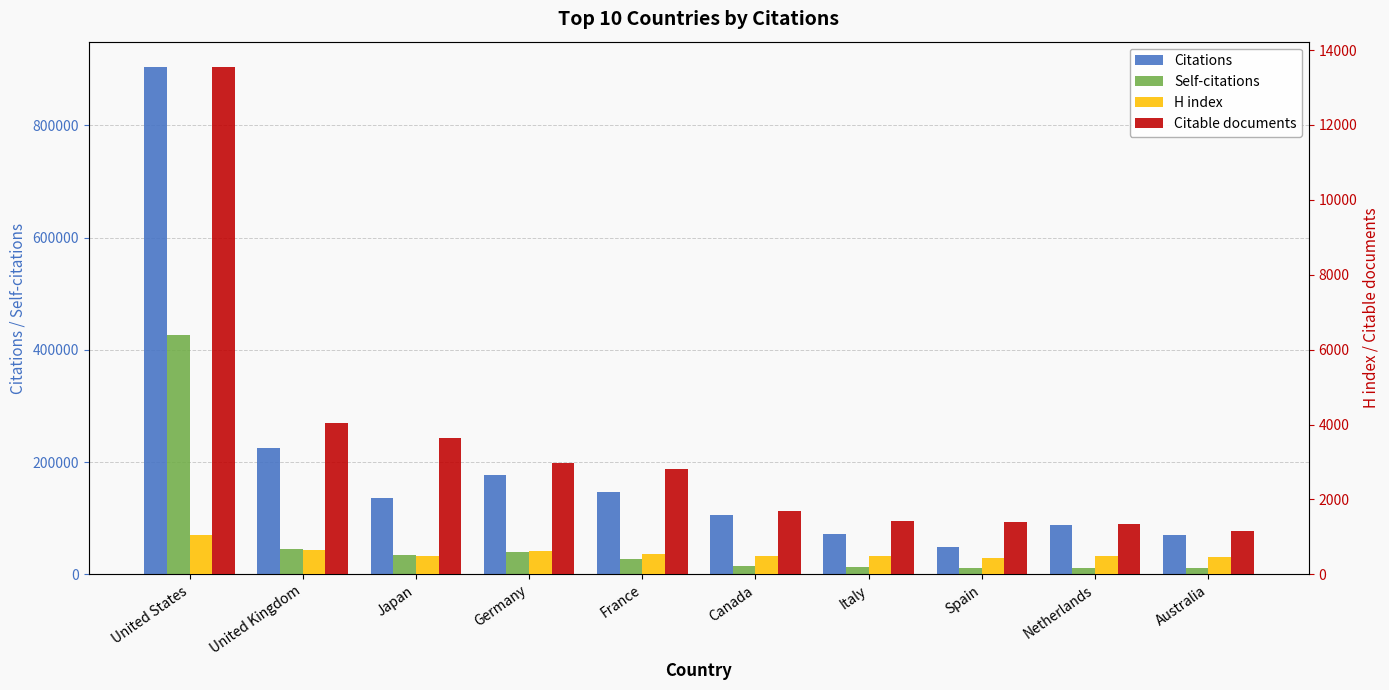

What is the difference between the maximum and minimum values in the H index series?

614